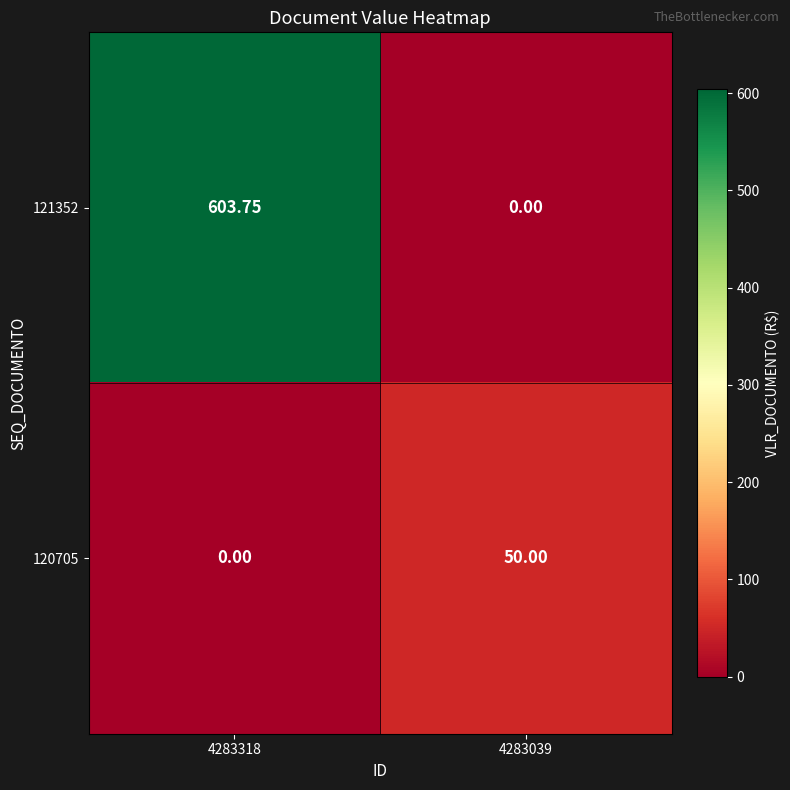

At how many categories does at least one series exceed 302?

1